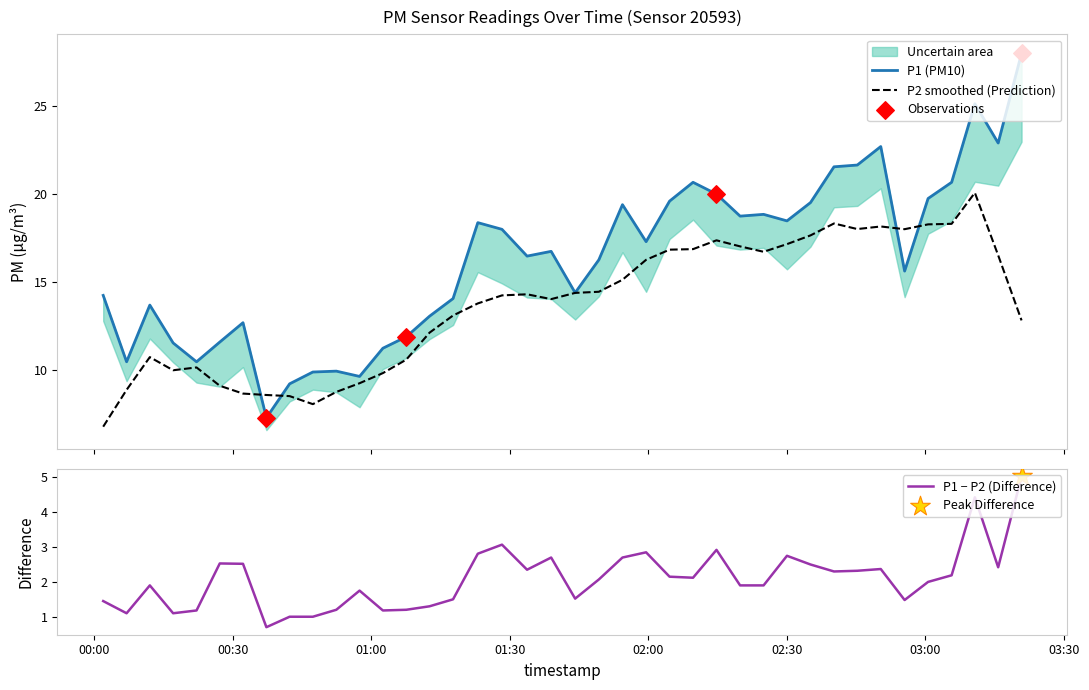

What is the ratio of the value at 2022-07-29T02:14:47 to the value at 2022-07-29T00:12:02?

1.5